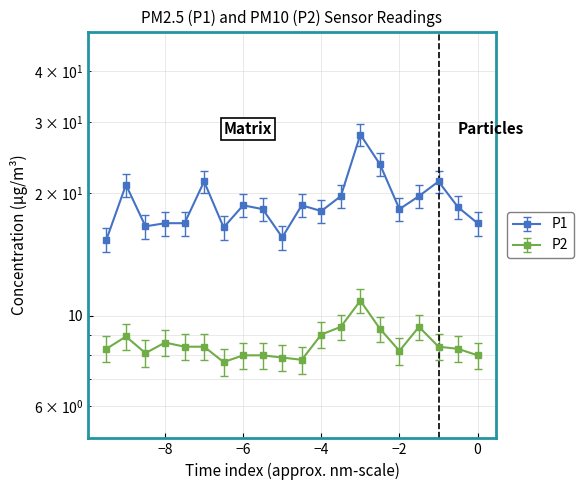

True or false: P2 and P1 cross at least once.

False